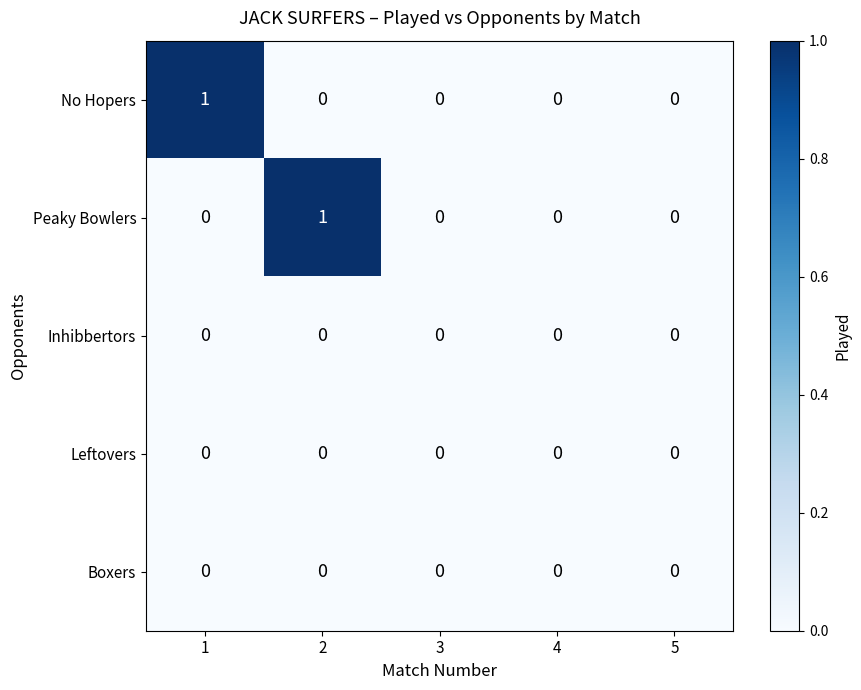

The Peaky Bowlers series shows 0 at 3. True or false?

True